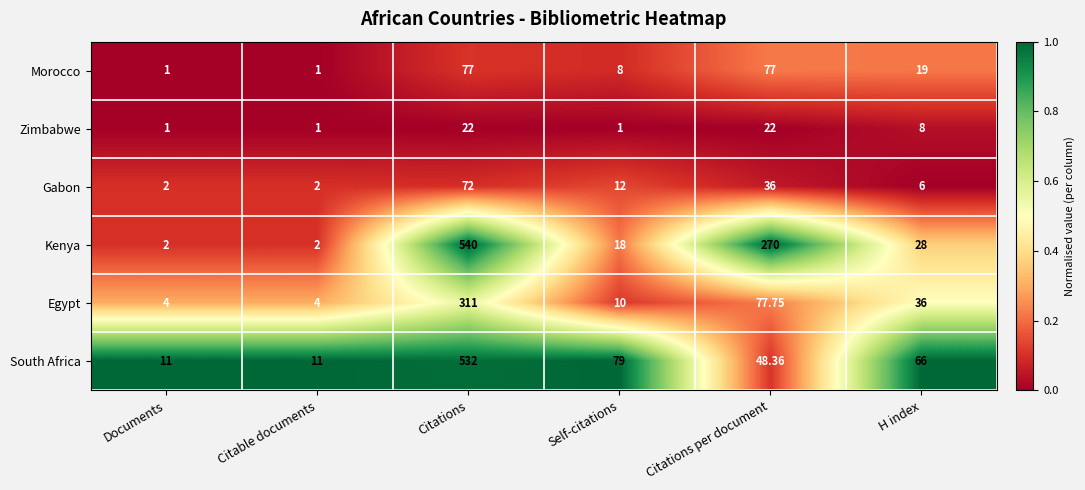

Which category has the highest value across all series?

Citations